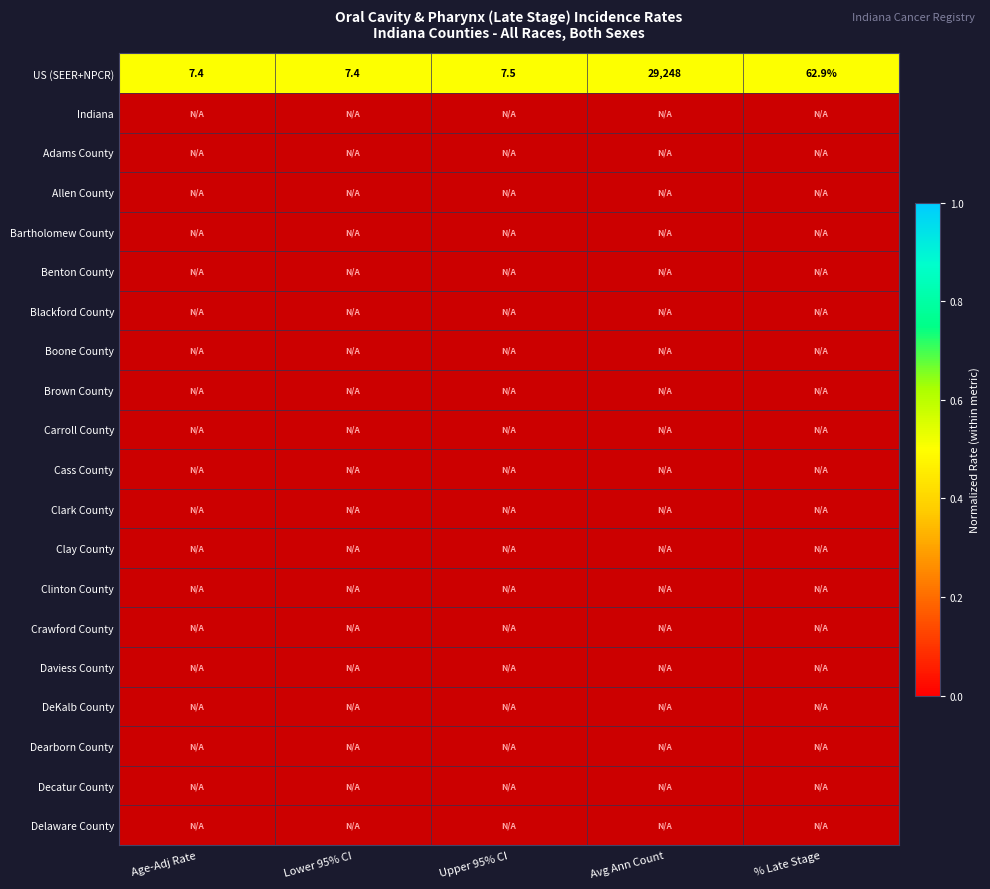

The value of Dearborn County at Age-Adj Rate is -0.0. True or false?

False